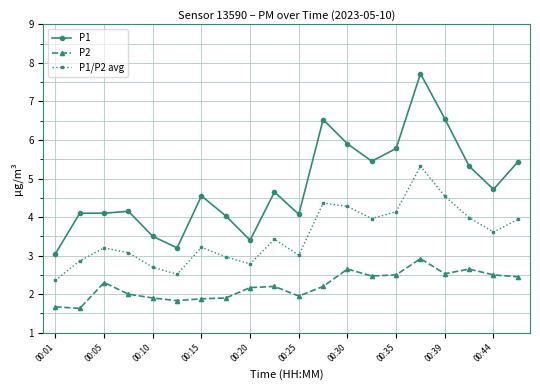

How many distinct data groups are displayed?

3